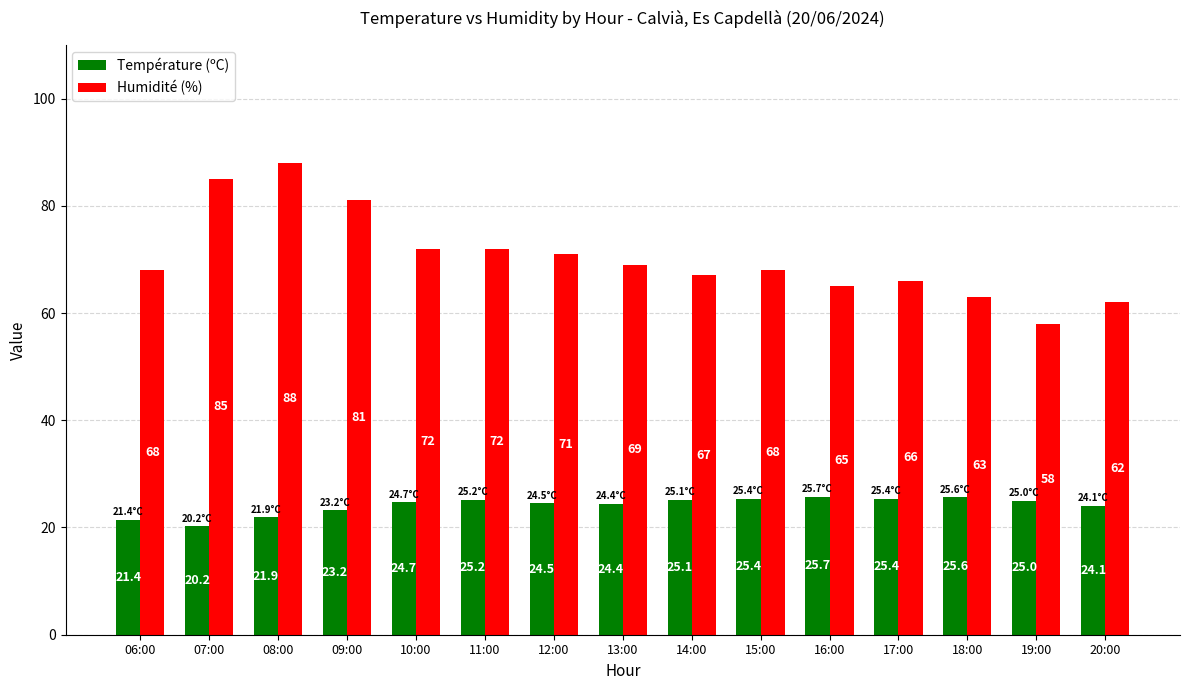

How many bars are there in total?

30